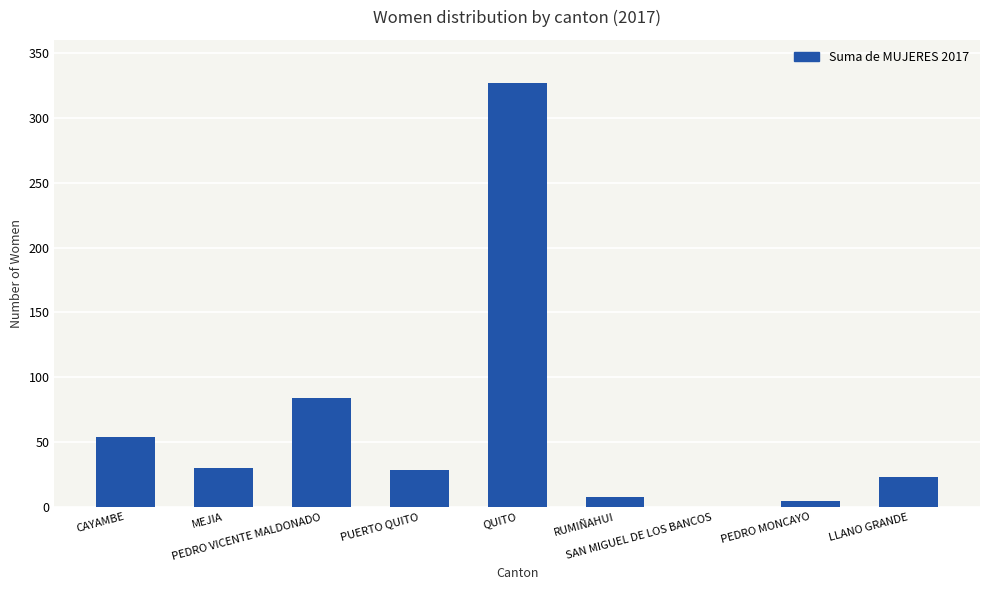

What is the sum of all values?

560